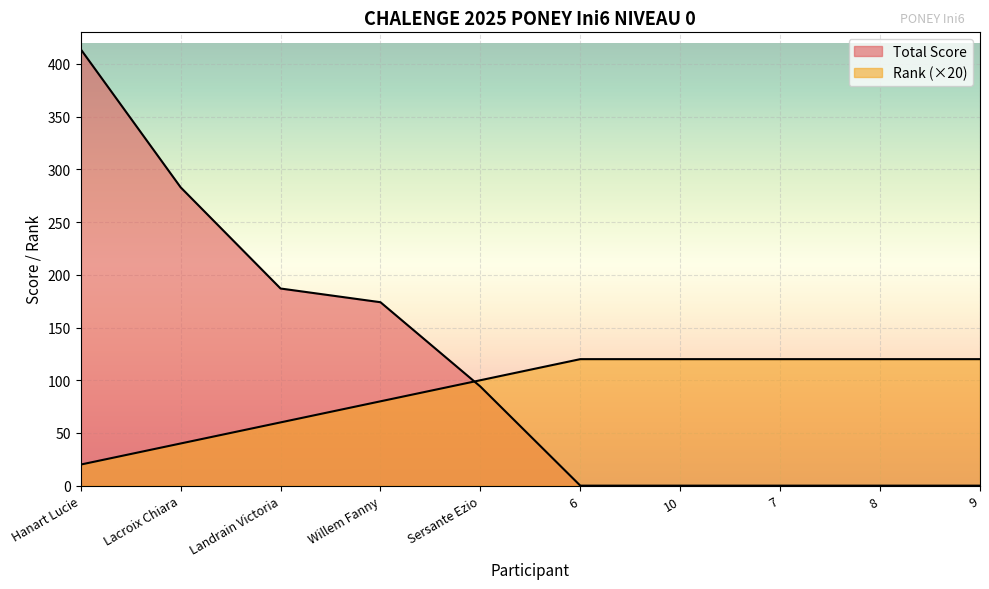

The Rank series shows 164 at 10. True or false?

False